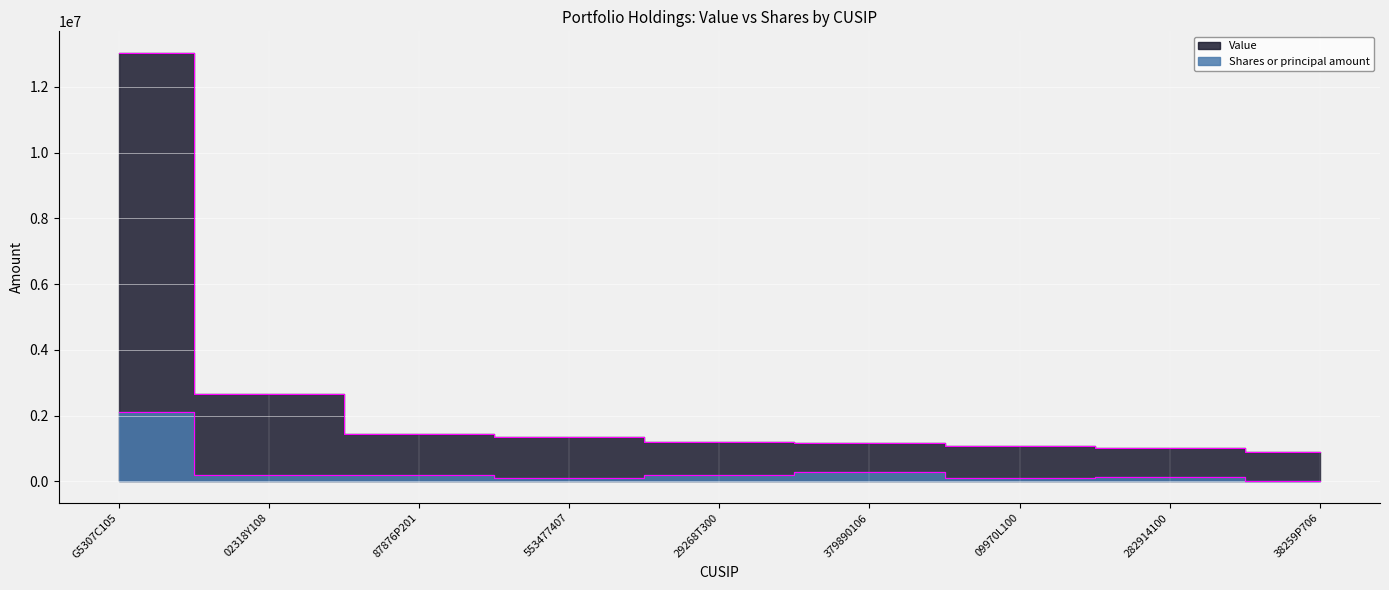

What is the value of the Value point at the 6th from the left?

1158000